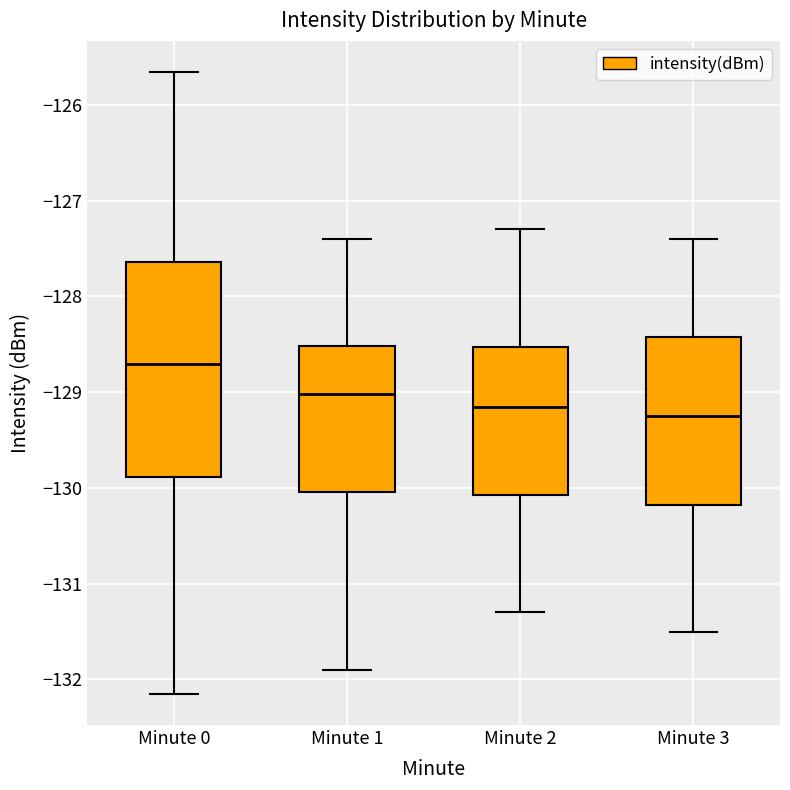

Which box is the tallest, from its lower edge to its upper edge?

Minute 0